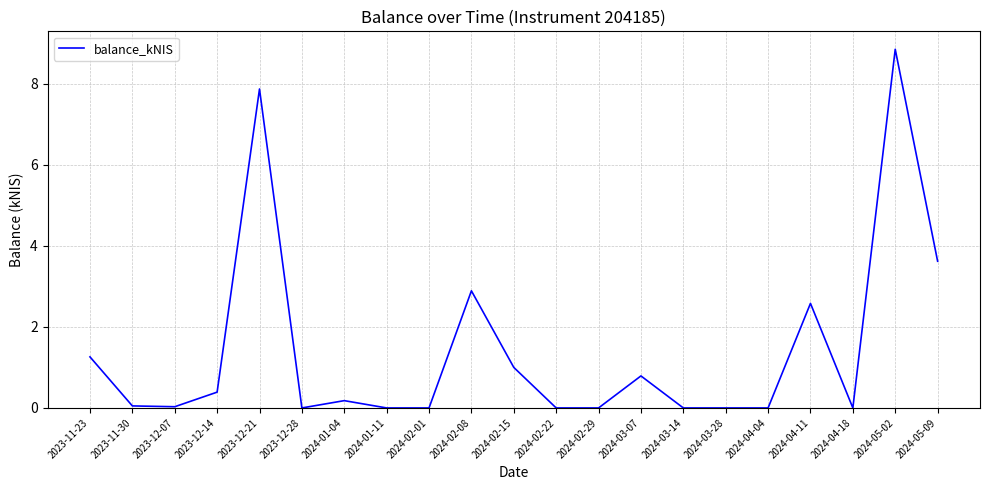

True or false: the data shows -4.9 at 2024-04-04.

False